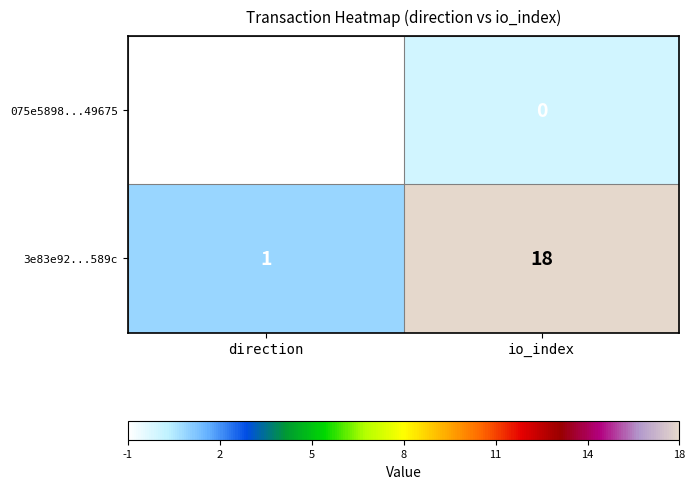

Which series has the largest total across all categories?

3e83e92...589c